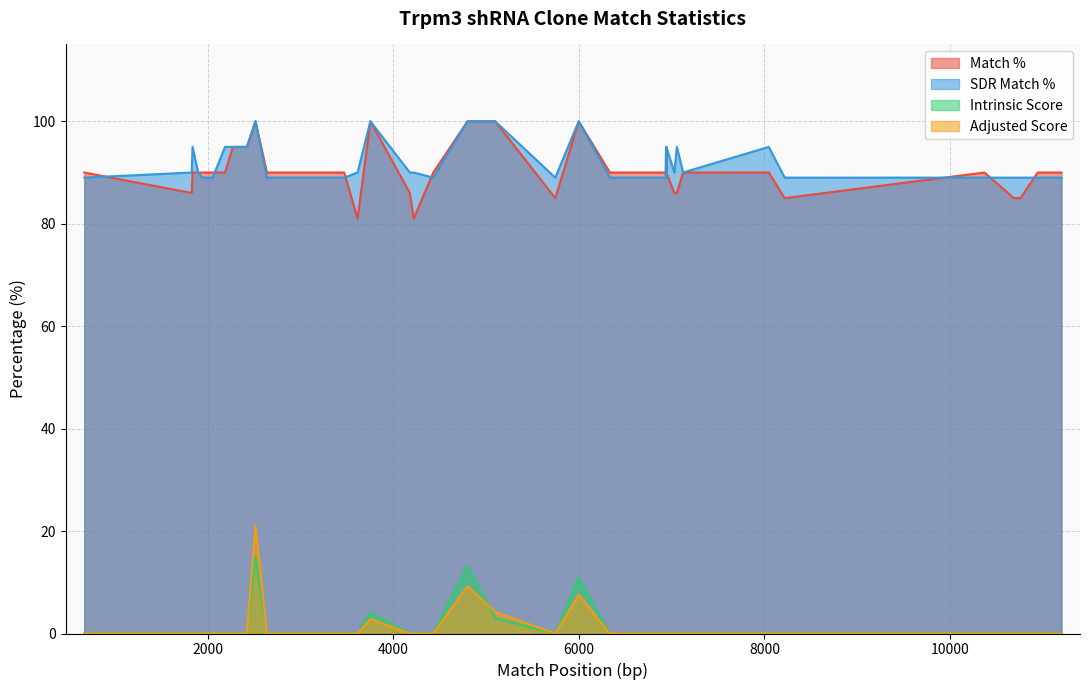

How many lines are shown in the chart?

4